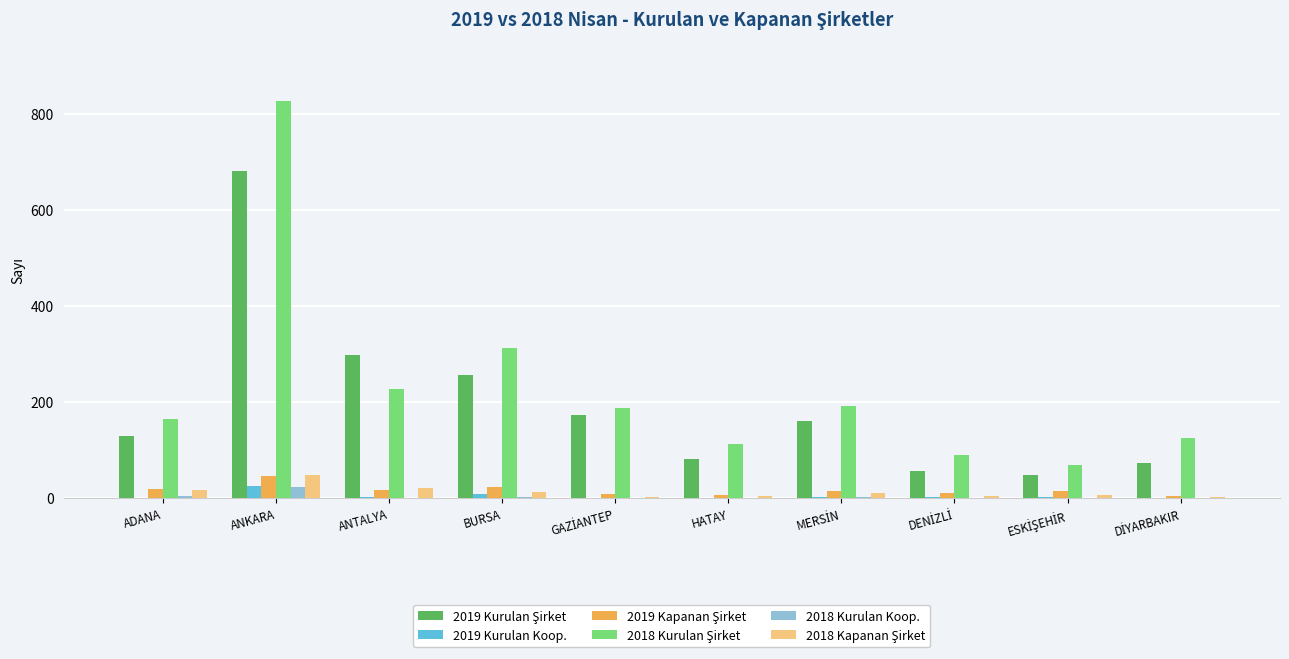

Does the chart contain stacked bars?

No